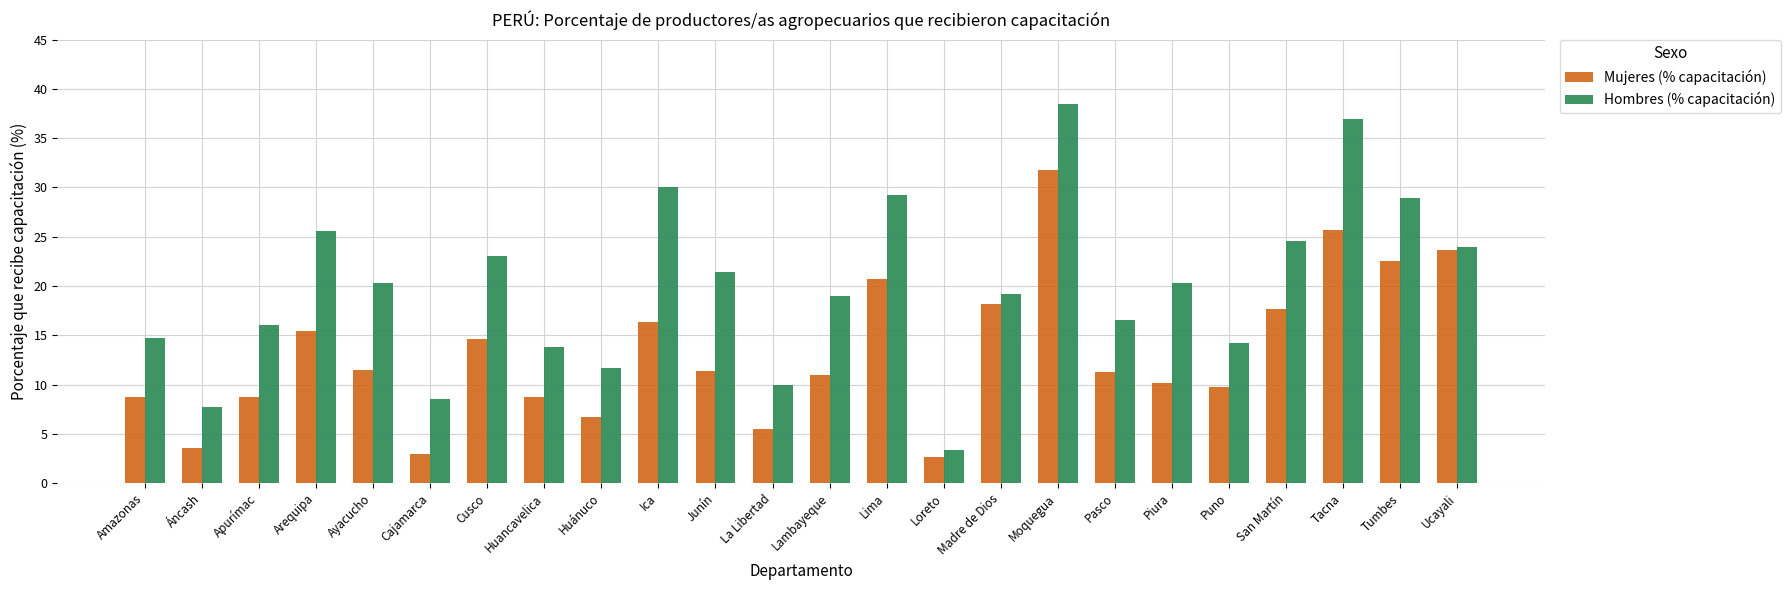

How many groups of bars are there?

24